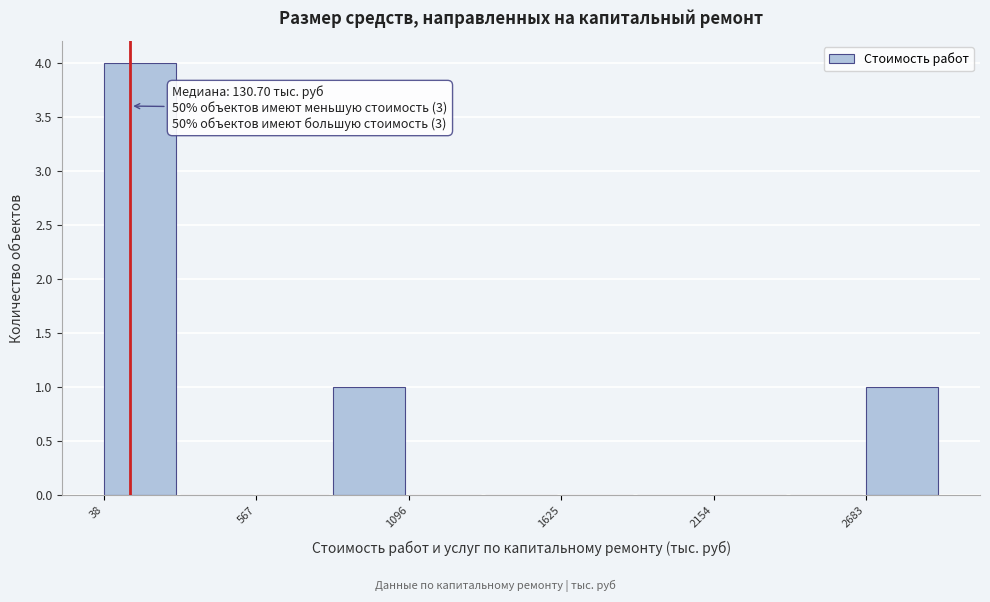

Read against the x-axis, roughly where is the centre of the tallest bar?

200